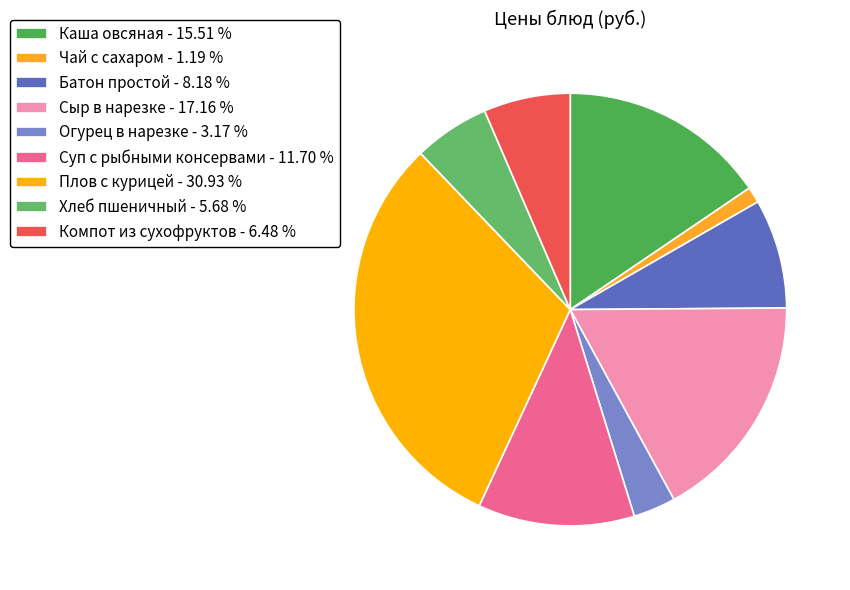

True or false: Хлеб пшеничный accounts for 1% of the total.

False